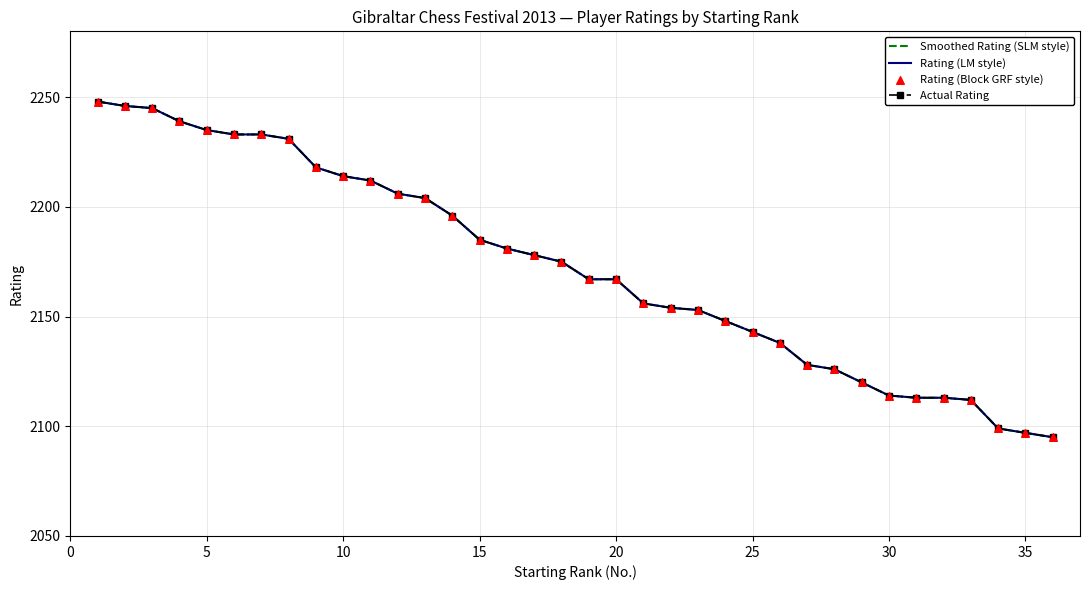

Approximately how many times larger is the value at 12 compared to 1?

1.0